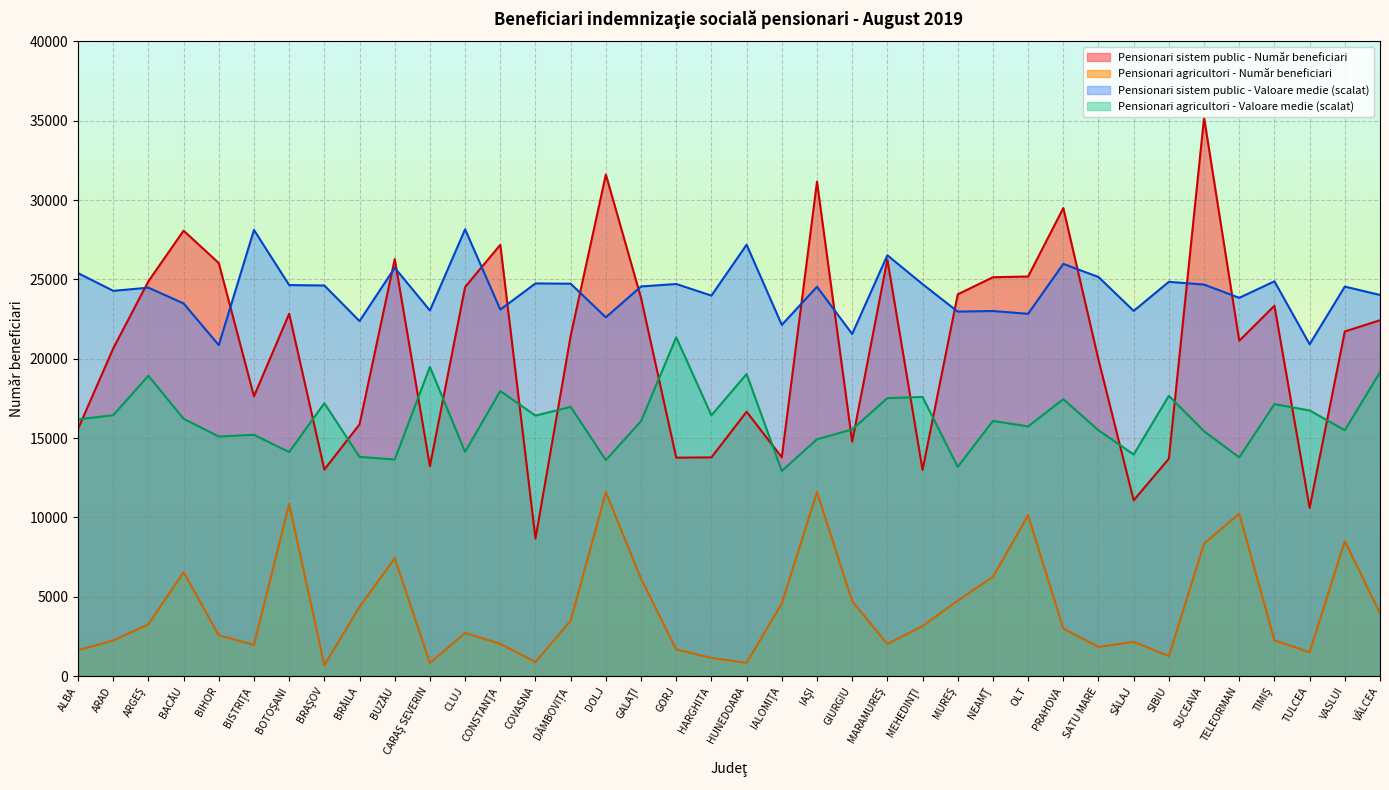

How many lines are shown in the chart?

4